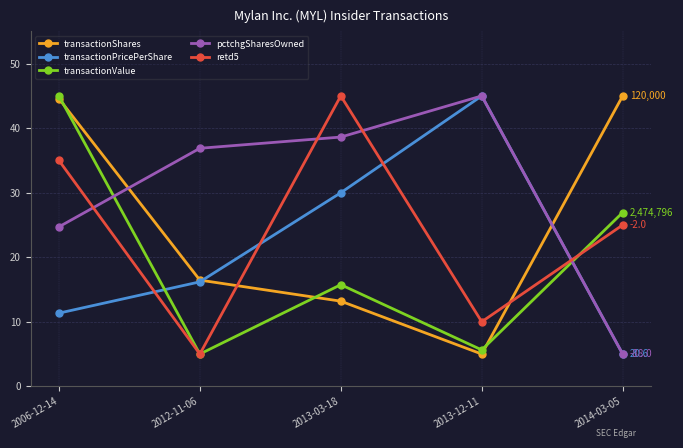

What is the maximum value for transactionShares?

45.0